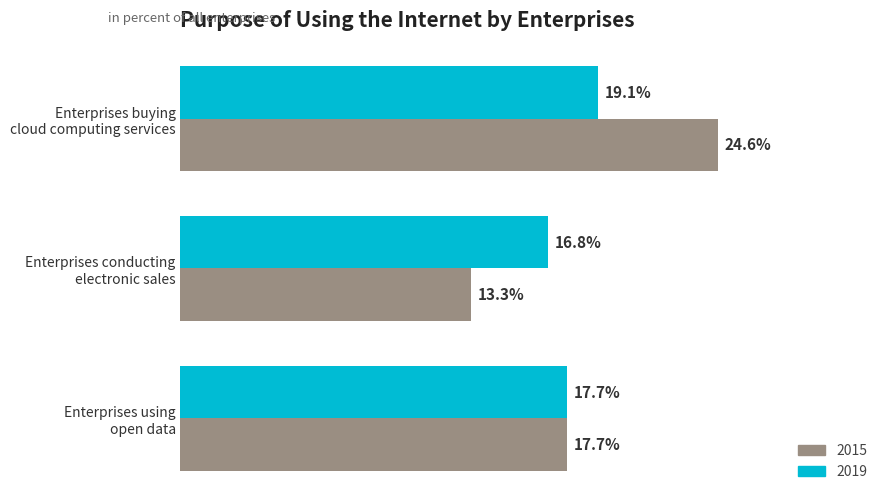

Rank the series by their maximum value, from highest to lowest.

2015, 2019